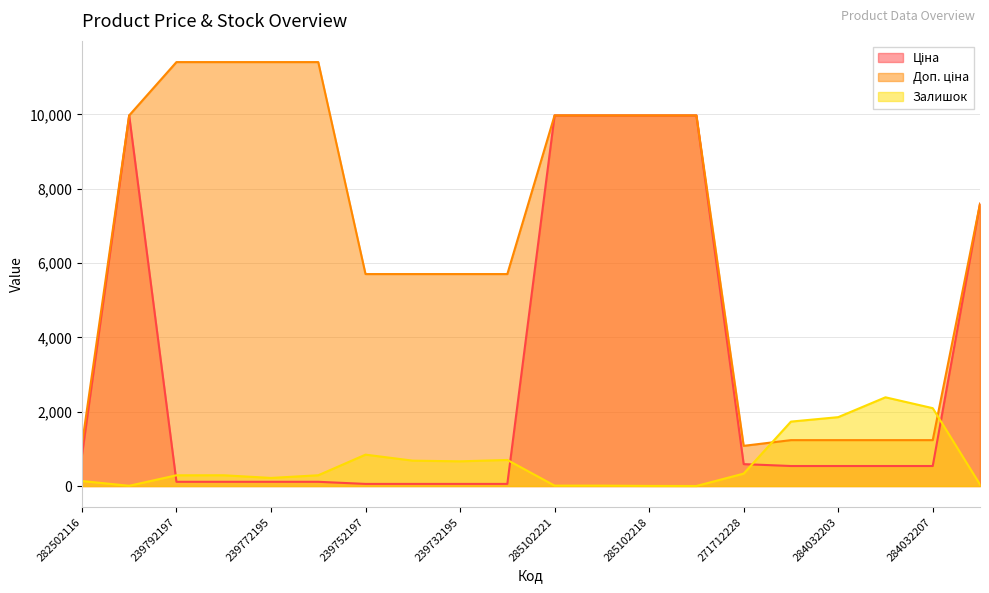

Reading right to left, list all the values displayed in this chart.

Ціна: 239682195=7596.5	284032207=539.0	284032208=539.0	284032203=539.0	284032204=539.0	271712228=589.9	285102044=9975.0	285102218=9975.0	285102219=9975.0	285102221=9975.0	239732179=57.0	239732195=57.0	239752196=57.0	239752197=57.0	239772179=114.1	239772195=114.1	239792196=114.1	239792197=114.1	285101569=9975.0	282502116=818.5
Доп. ціна: 239682195=7596.5	284032207=1235.4	284032208=1235.4	284032203=1235.4	284032204=1235.4	271712228=1081.7	285102044=9975.0	285102218=9975.0	285102219=9975.0	285102221=9975.0	239732179=5705.0	239732195=5705.0	239752196=5705.0	239752197=5705.0	239772179=11410.0	239772195=11410.0	239792196=11410.0	239792197=11410.0	285101569=9975.0	282502116=1109.2
Залишок: 239682195=41.0	284032207=2096.0	284032208=2388.0	284032203=1854.0	284032204=1734.0	271712228=334.0	285102044=1.0	285102218=3.0	285102219=11.0	285102221=11.0	239732179=702.0	239732195=665.0	239752196=683.0	239752197=845.0	239772179=290.0	239772195=218.0	239792196=290.0	239792197=289.0	285101569=7.0	282502116=135.0